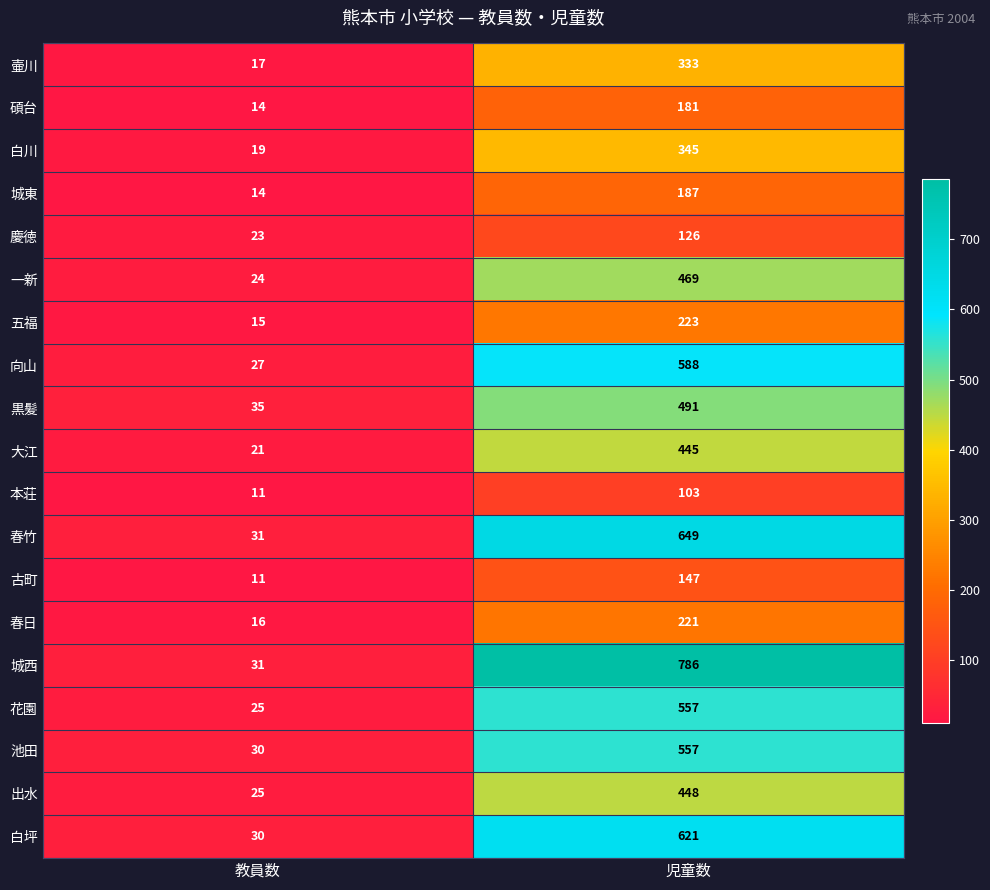

Where is 春竹 nearest to the value 340?

教員数